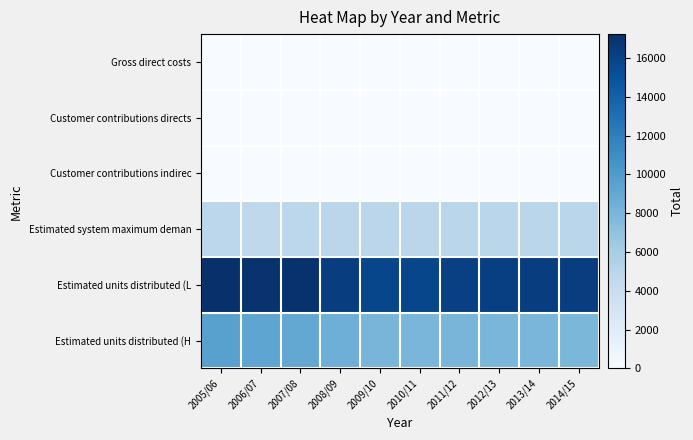

Which series changed the most between 2006/07 and 2008/09?

Estimated units distributed (L